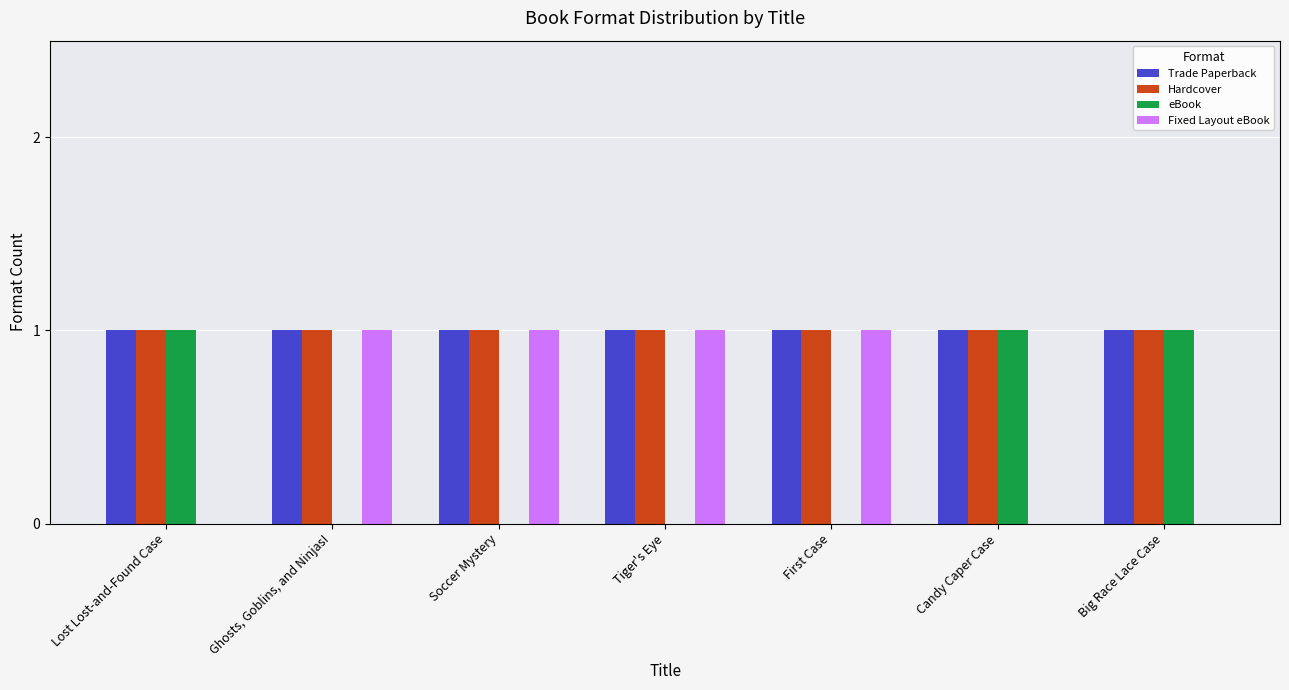

What is the sum of all Fixed Layout eBook values?

4